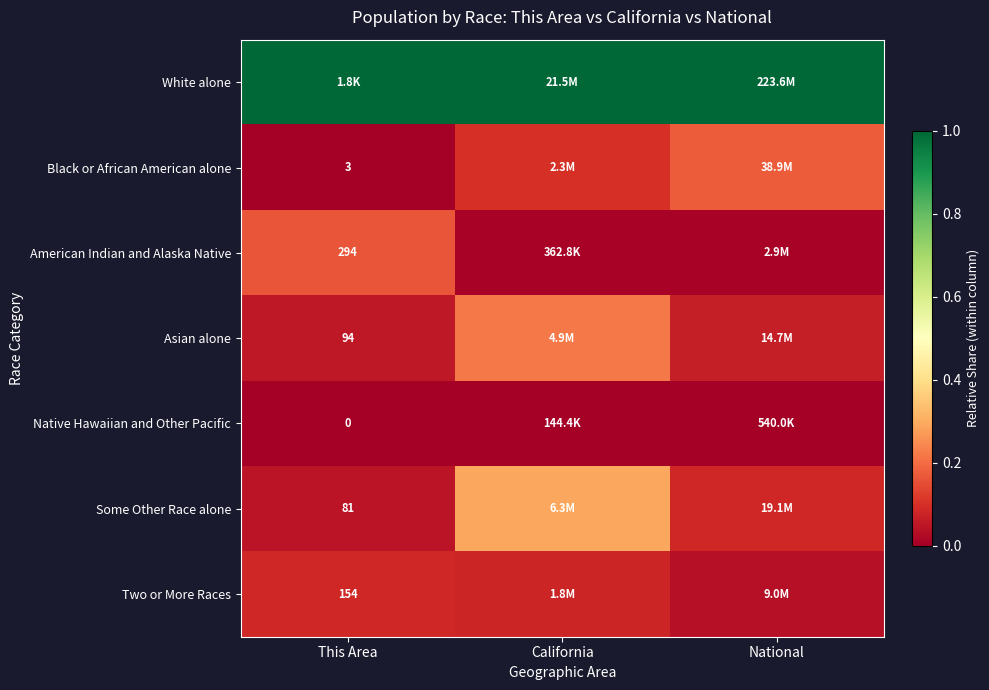

Is the value of Black or African American alone at This Area greater than the value of Two or More Races at This Area?

No